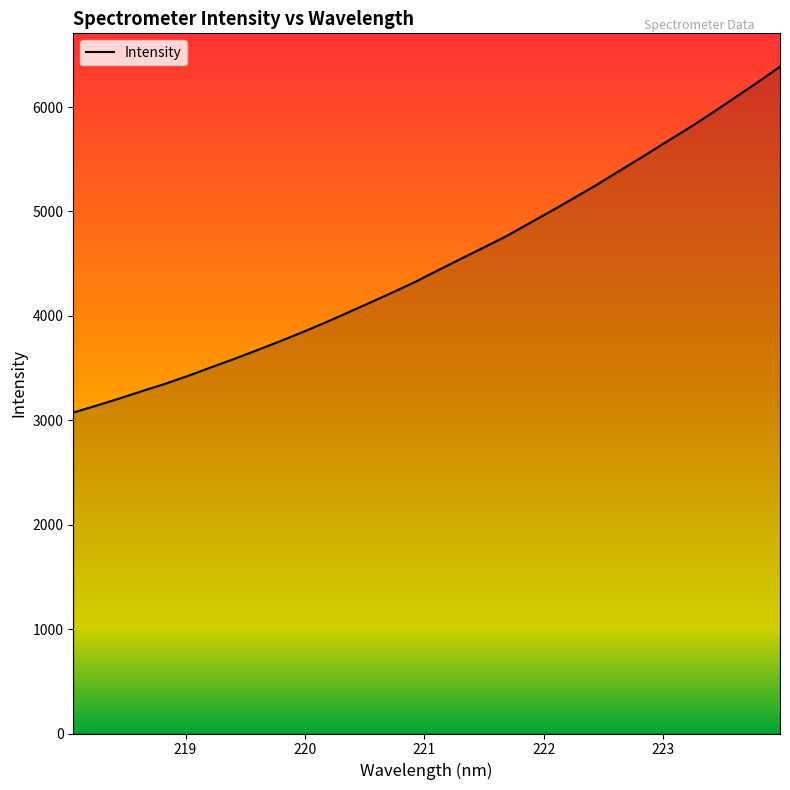

What is the difference between the maximum and minimum values?

3313.0